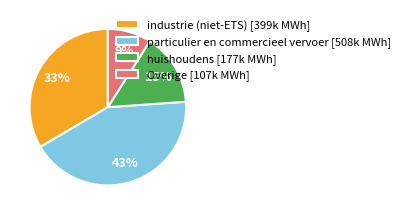

Rank the categories by value from lowest to highest.

Overige [107k MWh], huishoudens [177k MWh], industrie (niet-ETS) [399k MWh], particulier en commercieel vervoer [508k MWh]